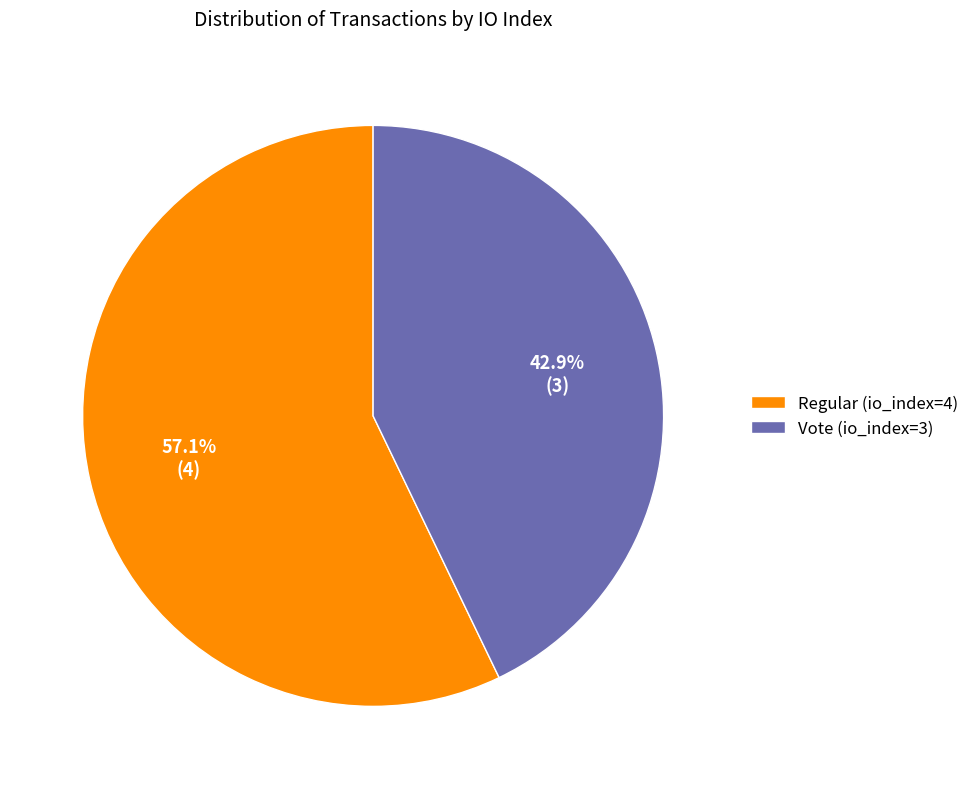

What percentage do Regular (io_index=4) and Vote (io_index=3) together represent?

100.0%